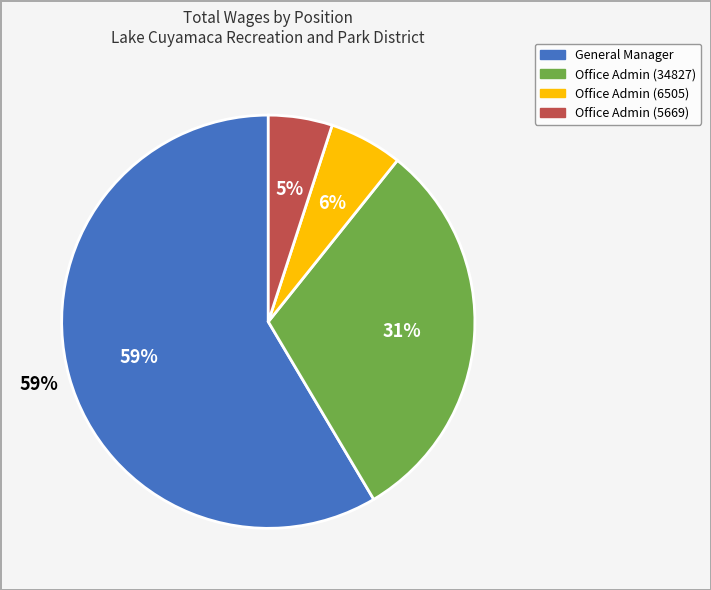

Rank the categories by value from lowest to highest.

Office Admin (5669), Office Admin (6505), Office Admin (34827), General Manager